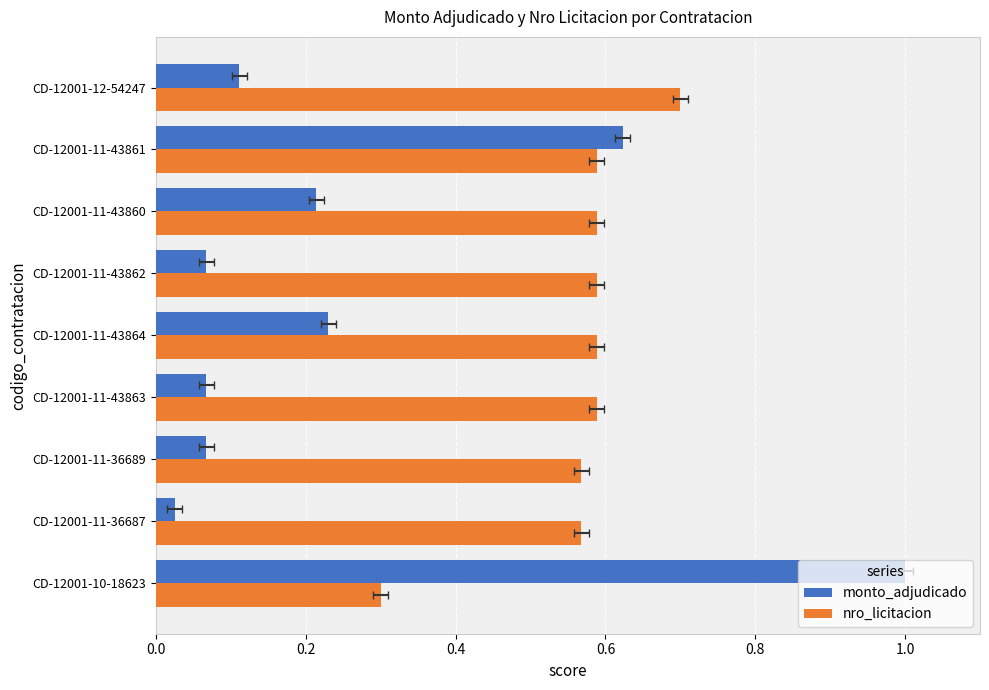

The nro_licitacion series shows 0.7 at CD-12001-12-54247. True or false?

True